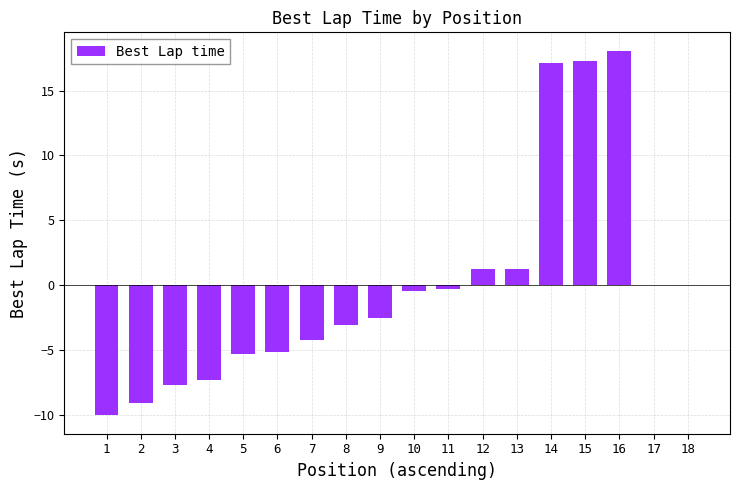

Which label corresponds to the largest value in the chart?

16